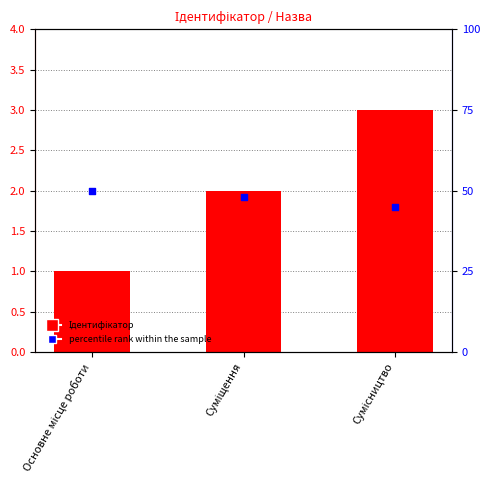

At which category is the sum across all series the highest?

Сумісництво